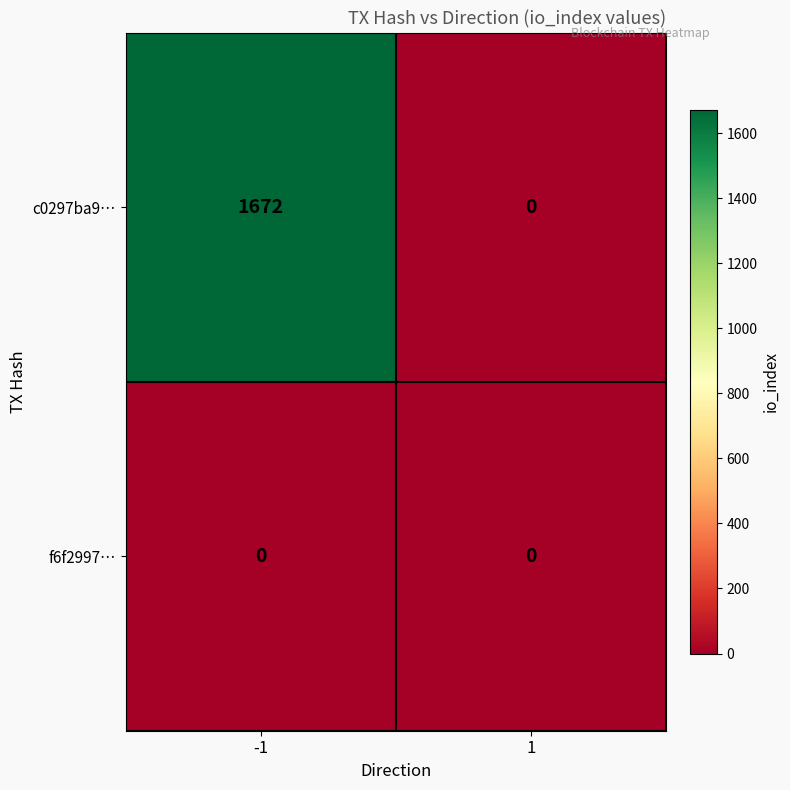

How many data points in c0297ba9… are less than 1672?

1